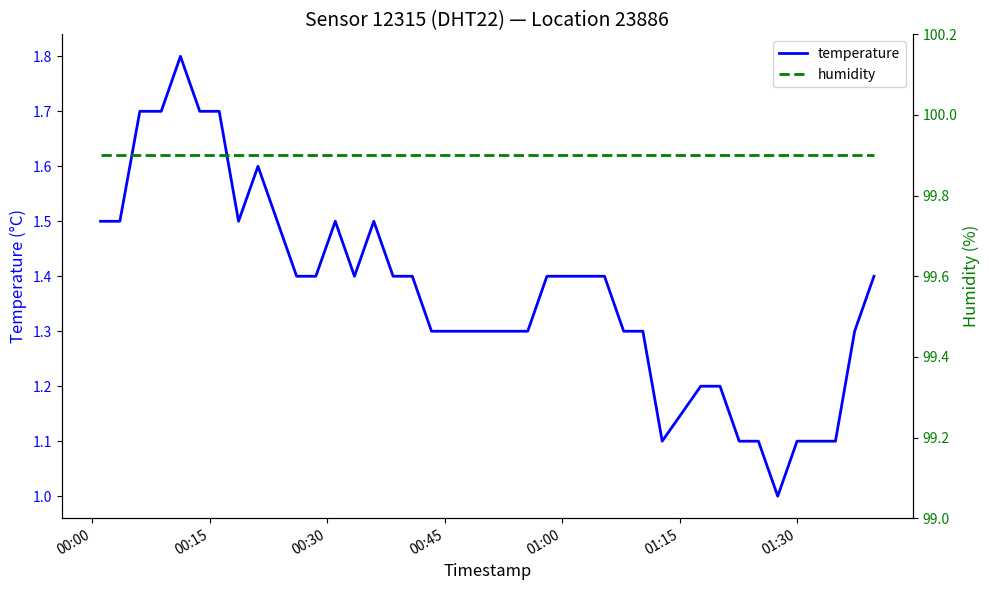

What is the lowest value of the temperature series?

1.0